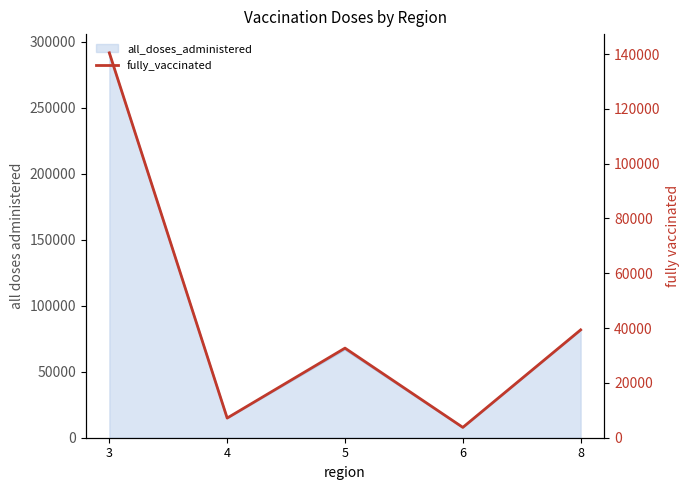

Reading left to right, transcribe all the data shown in this chart.

3=140434	4=7173	5=32697	6=3773	8=39355